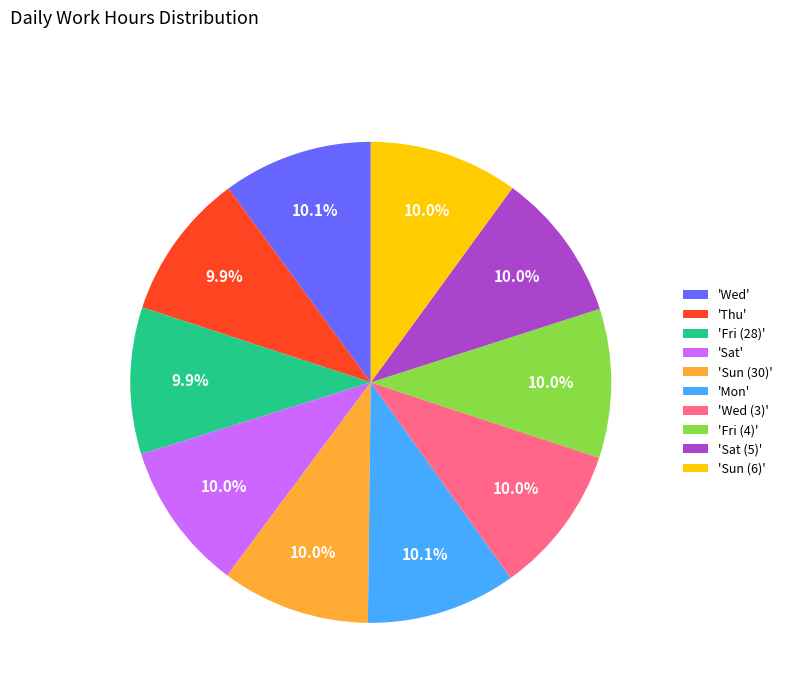

Is the sum of 'Sun (6)' and 'Sat' greater than half?

No